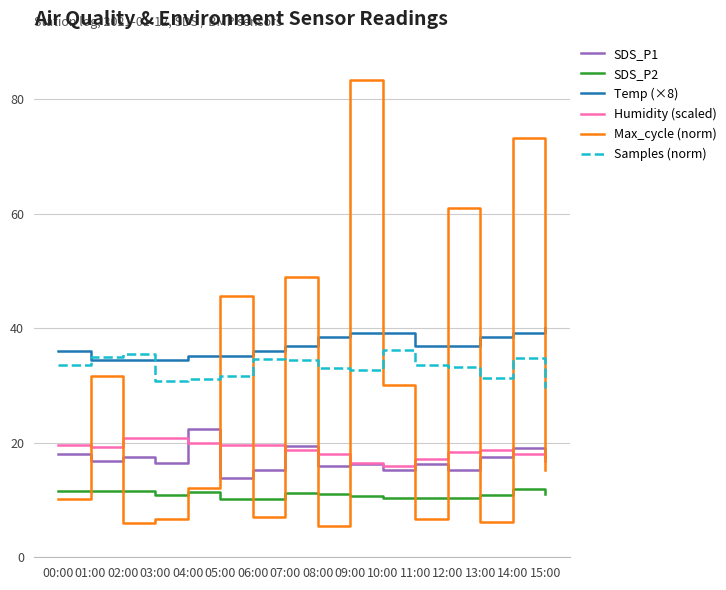

What is the average value of the Humidity (scaled) series?

18.6